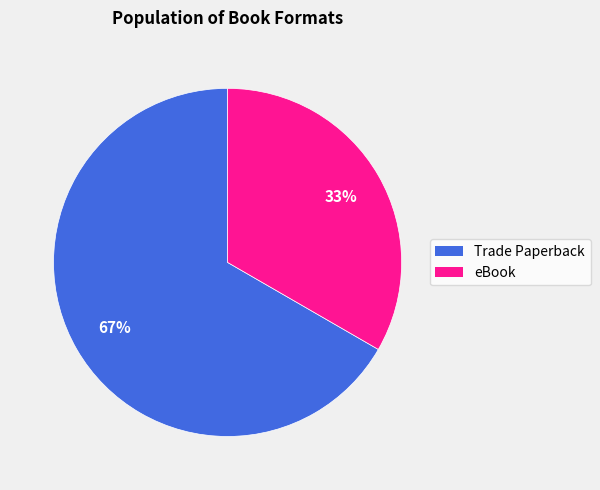

What percentage is the Trade Paperback slice, to the nearest percent?

67%